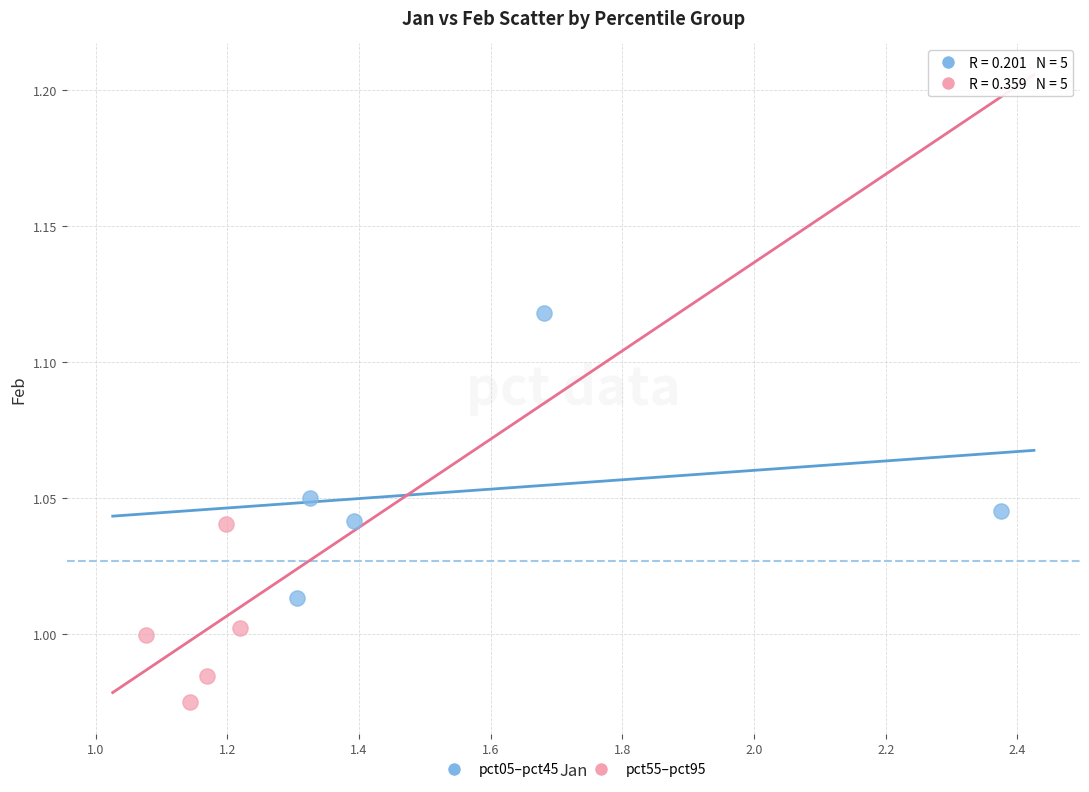

Which series reaches the minimum Y coordinate?

pct55–pct95